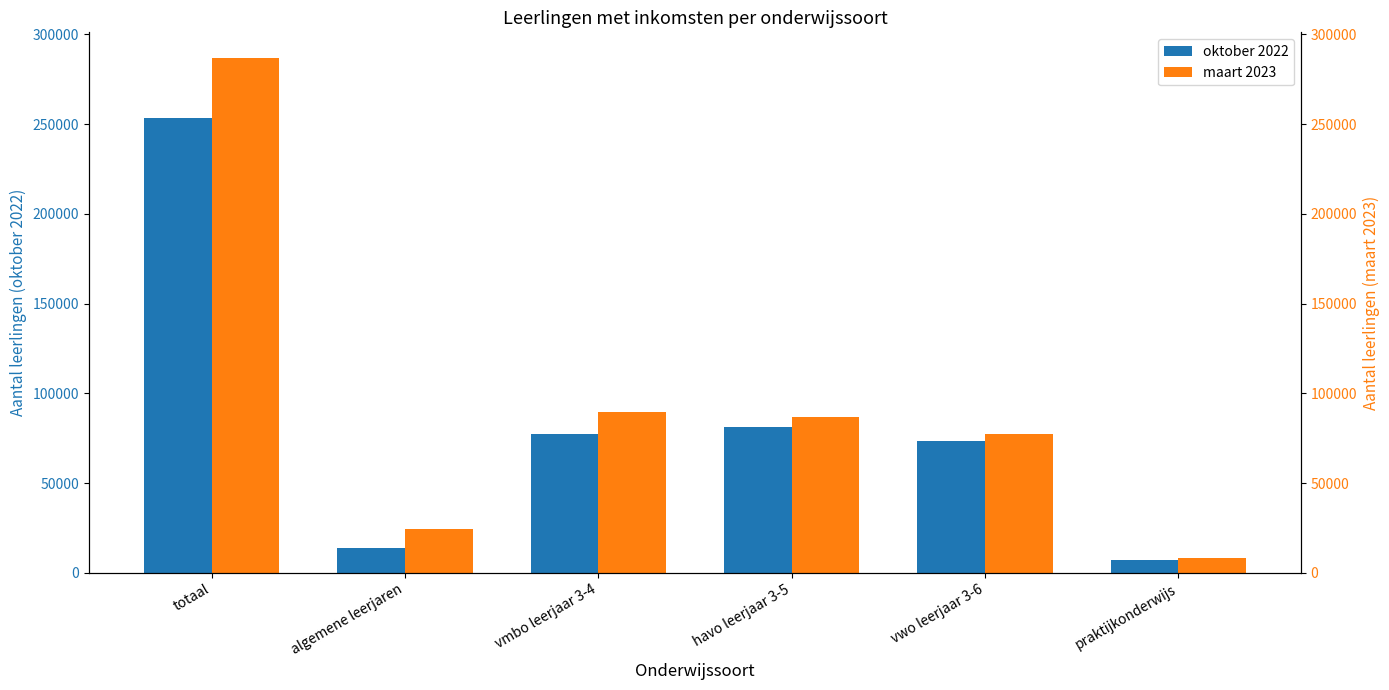

Is the value of maart 2023 at algemene leerjaren greater than the value of oktober 2022 at algemene leerjaren?

Yes